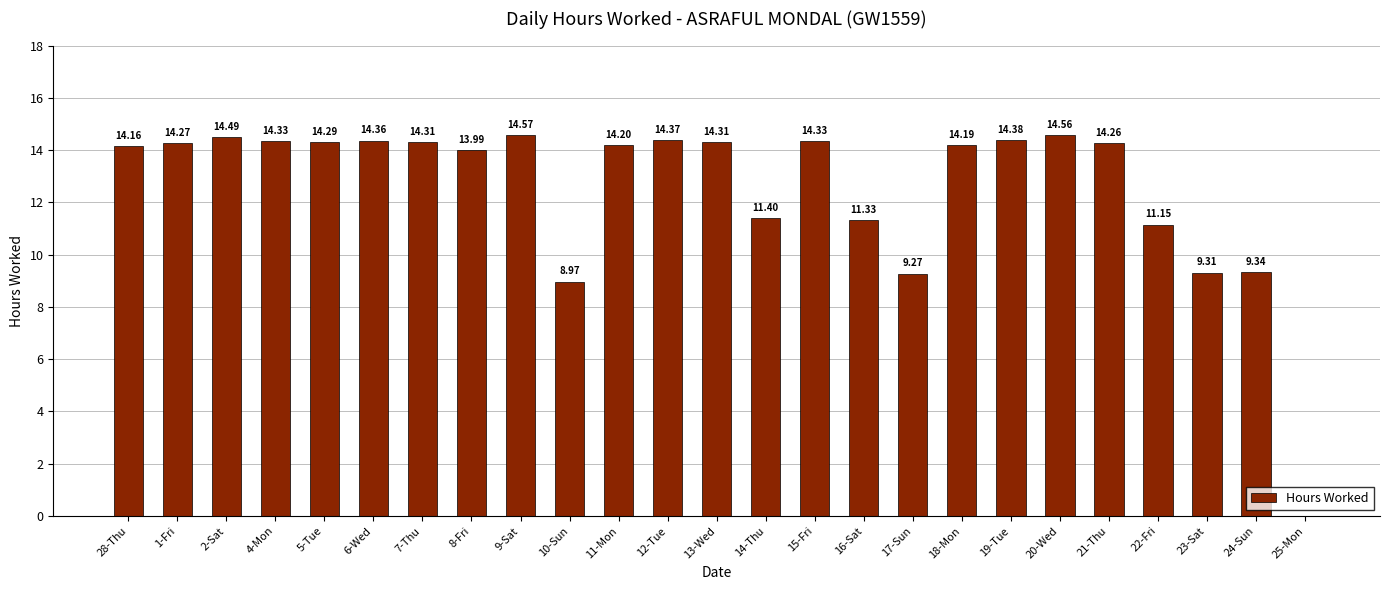

Reading right to left, what are all the values shown in this chart?

0.0	9.3	9.3	11.2	14.3	14.6	14.4	14.2	9.3	11.3	14.3	11.4	14.3	14.4	14.2	9.0	14.6	14.0	14.3	14.4	14.3	14.3	14.5	14.3	14.2